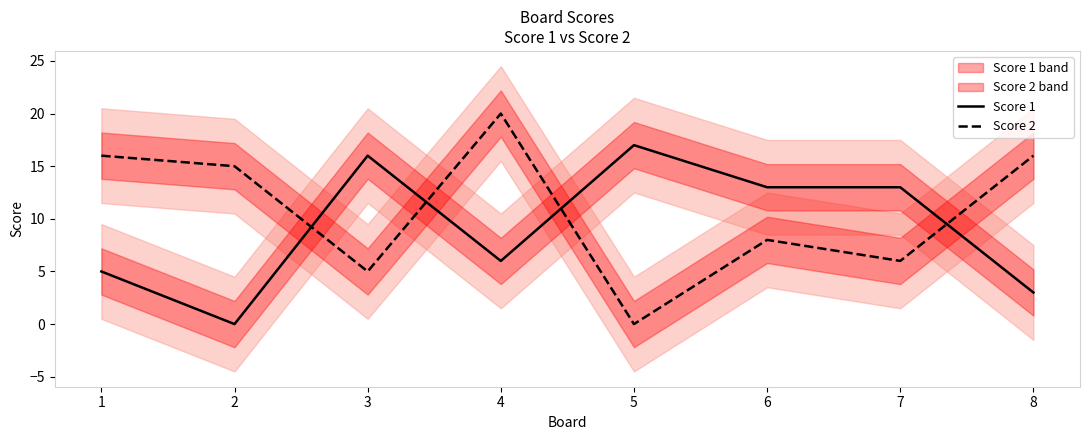

At which label does Score 2 first exceed 15?

1